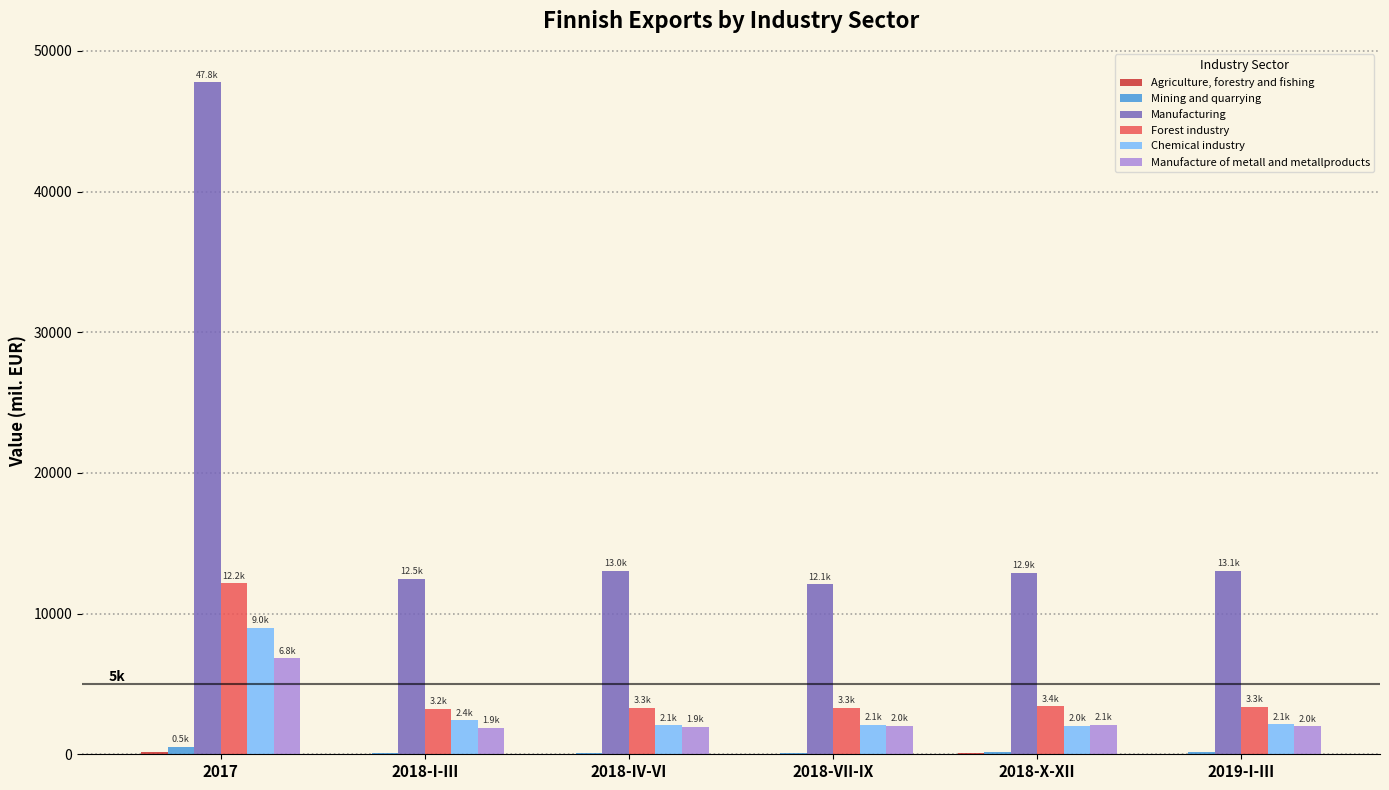

What is the sum of all Manufacture of metall and metallproducts values?

16701.3